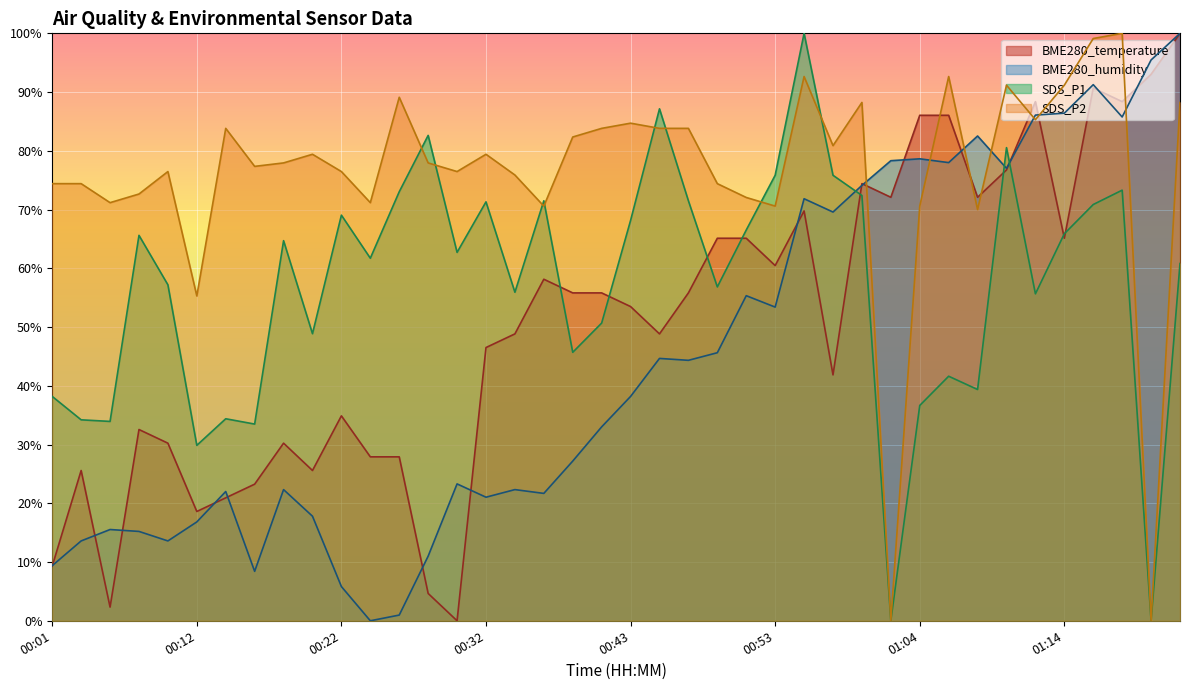

Between 00:20 and 00:36, which series saw the biggest shift?

BME280_temperature